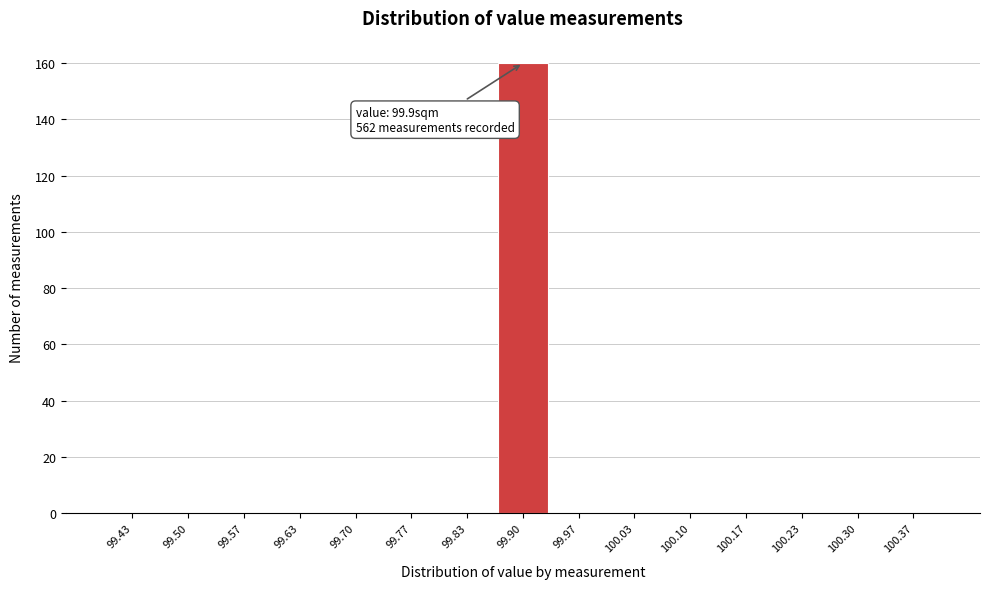

Which range on the x-axis has the tallest bar?

99.87 to 99.93